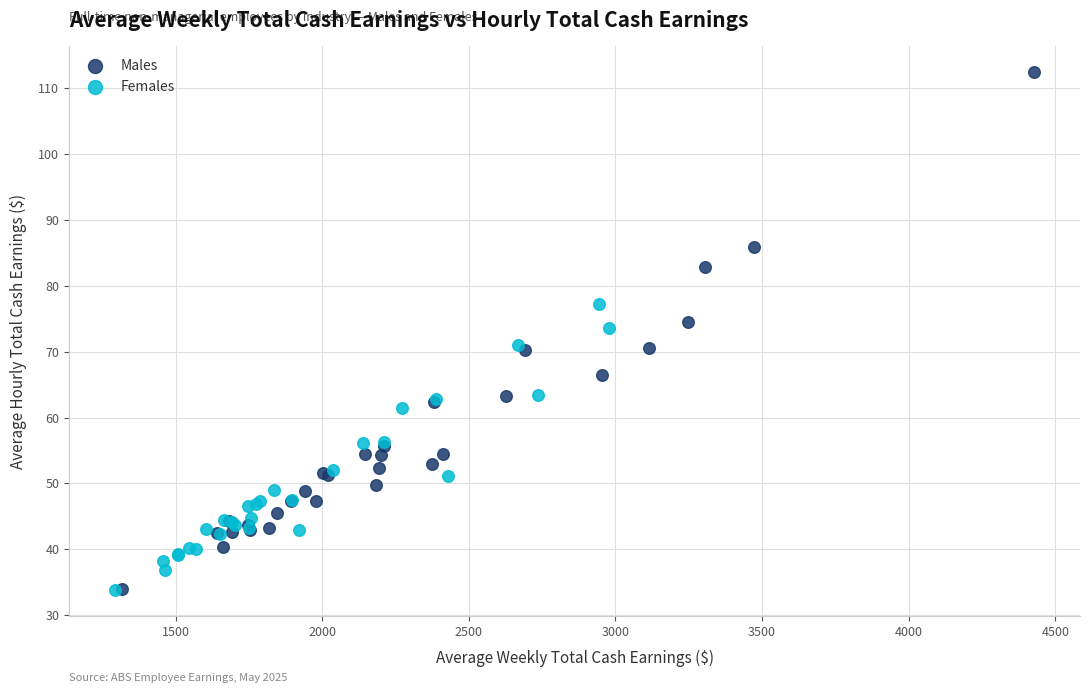

Which series has the widest spread of Y values?

Males